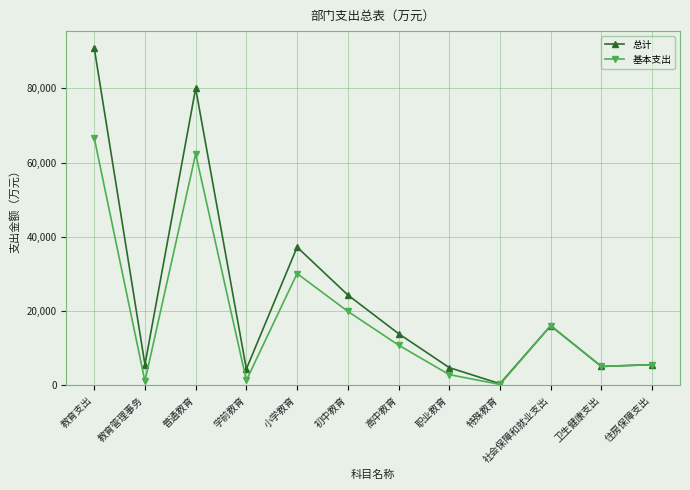

Which series has the largest range (max minus min)?

总计